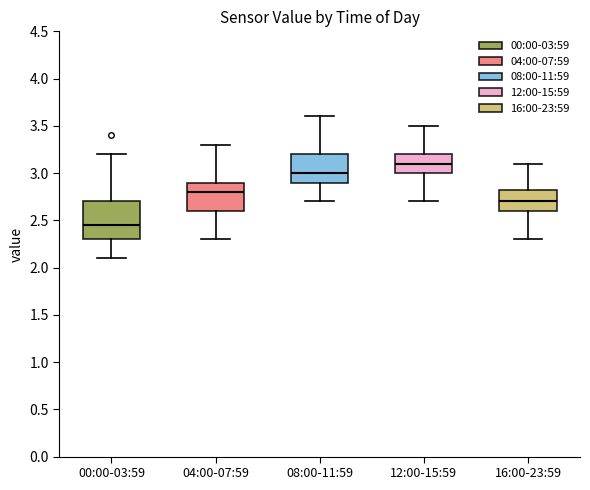

Reading left to right, read every box against the y-axis: the position of its median line, the range the box covers, and the ends of its whiskers. The values are not printed on the chart, so give them approximately, as read against the axis.

00:00-03:59: median 2.45, box 2.30 to 2.70, whiskers 2.10 to 3.20
04:00-07:59: median 2.80, box 2.60 to 2.90, whiskers 2.30 to 3.30
08:00-11:59: median 3.00, box 2.90 to 3.20, whiskers 2.70 to 3.60
12:00-15:59: median 3.10, box 3.00 to 3.20, whiskers 2.70 to 3.50
16:00-23:59: median 2.70, box 2.60 to 2.85, whiskers 2.30 to 3.10